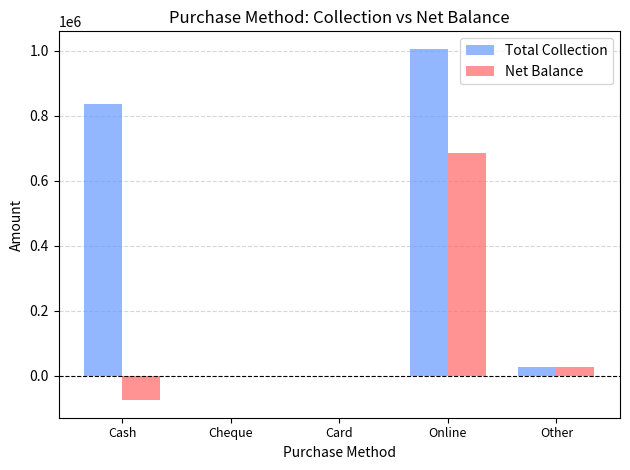

Between Cheque and Online, which series saw the biggest shift?

Total Collection